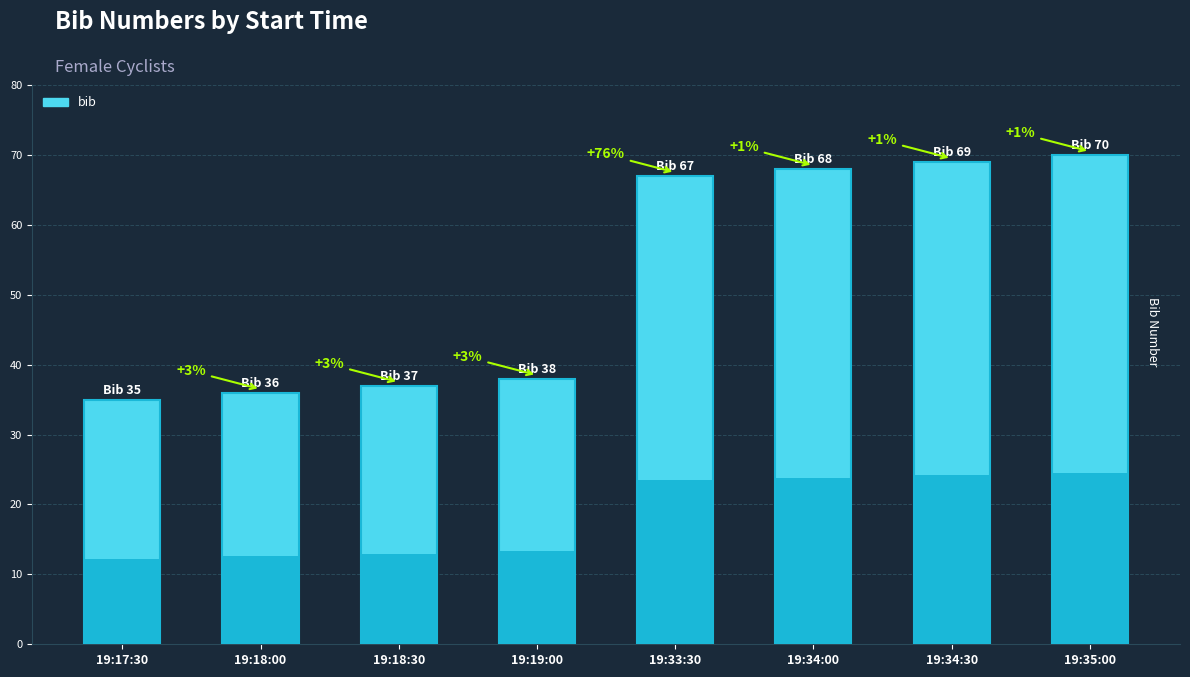

Does the chart contain stacked bars?

No